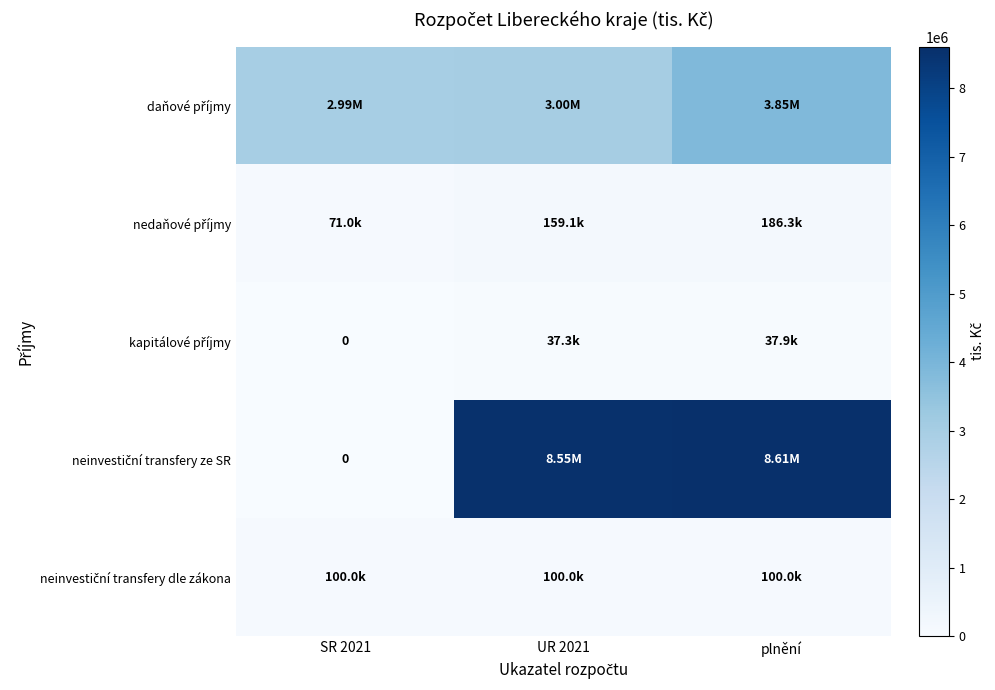

How many data points in kapitálové příjmy are above 37306?

2